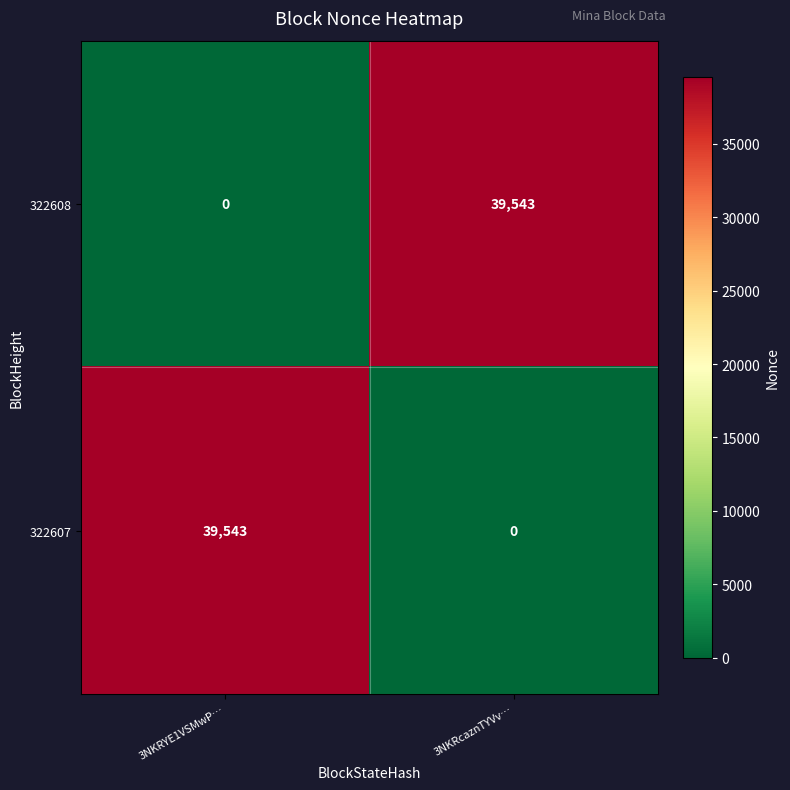

At which label does 322607 reach its minimum?

3NKRcaznTYVv…